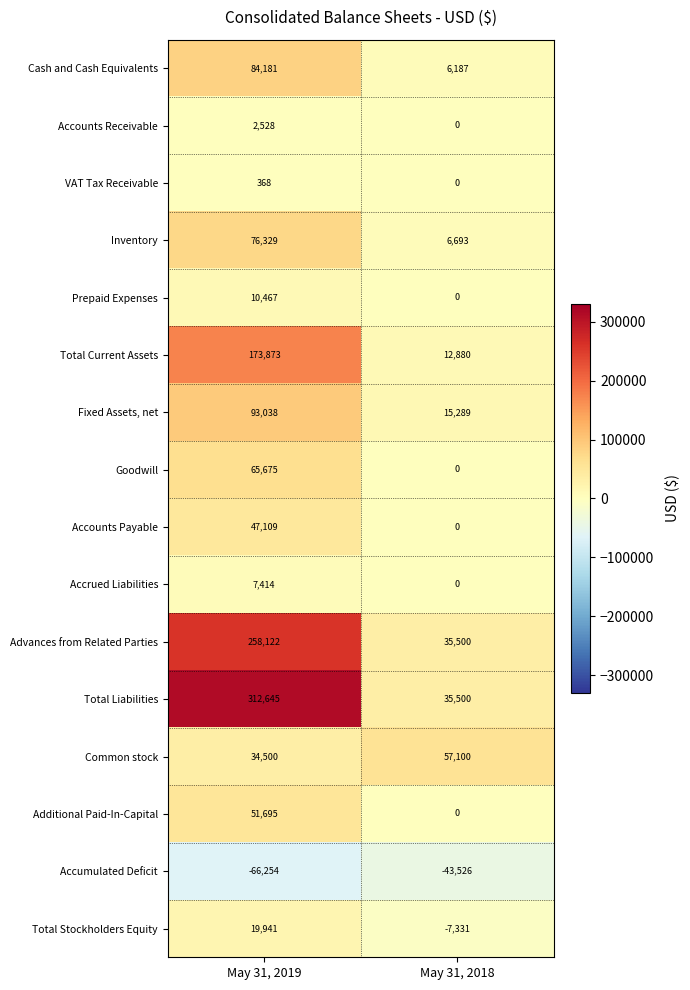

What is the sum of all Accumulated Deficit values?

-109780